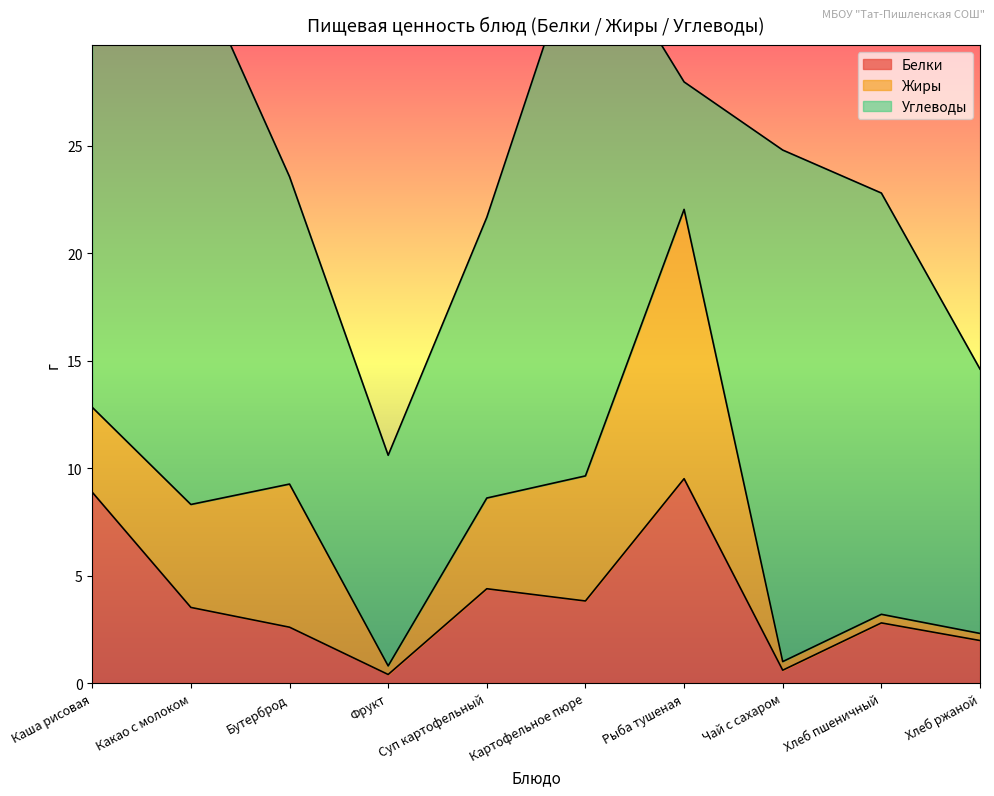

Rank the series at Хлеб пшеничный from highest to lowest value.

Углеводы, Белки, Жиры